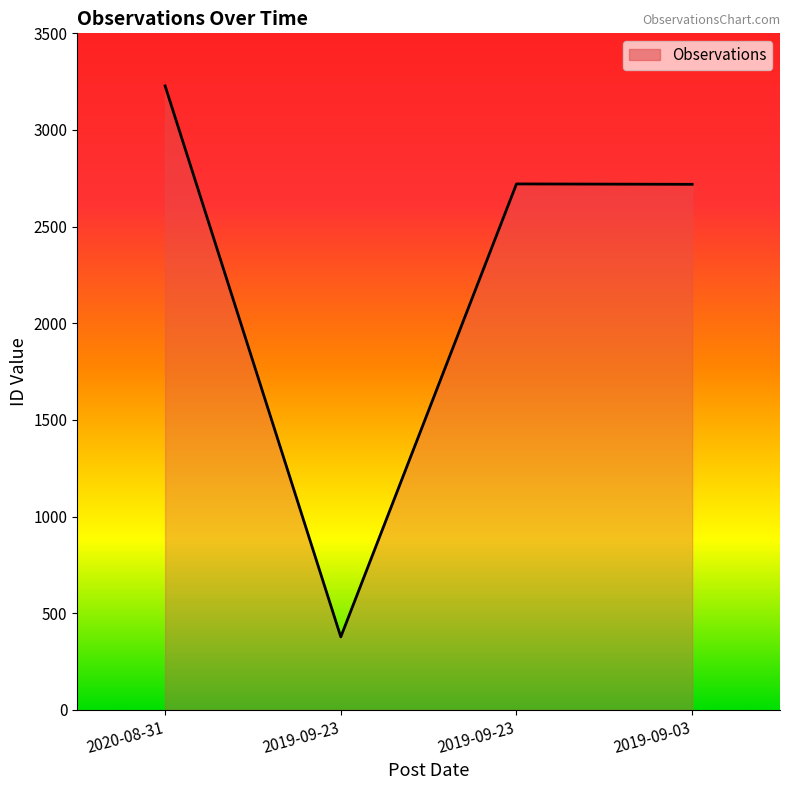

True or false: the data shows 790 at 2019-09-23.

False